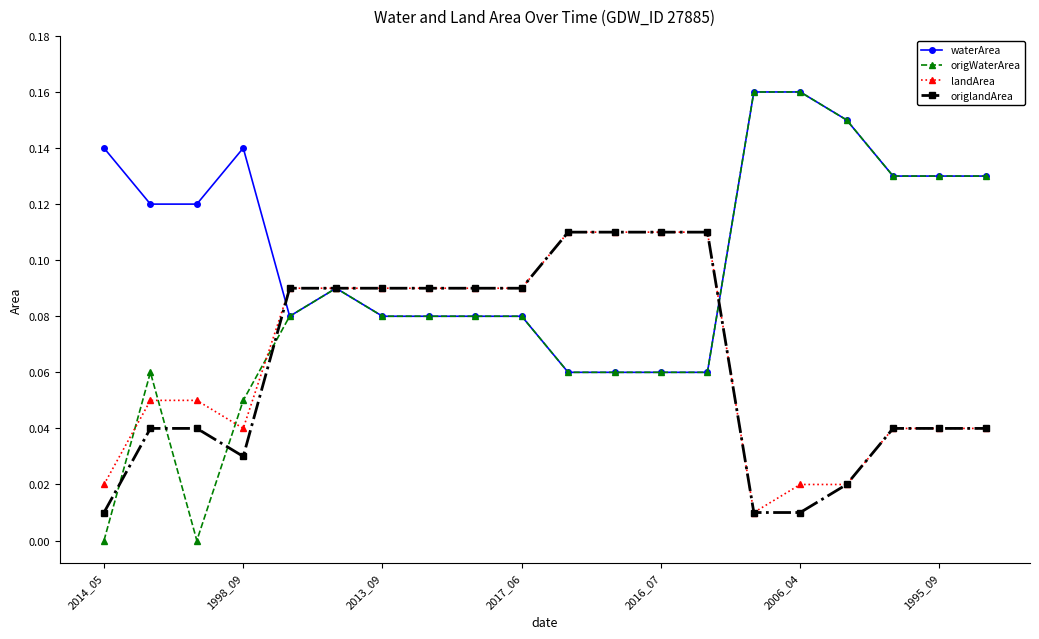

Which series has the largest range (max minus min)?

origWaterArea